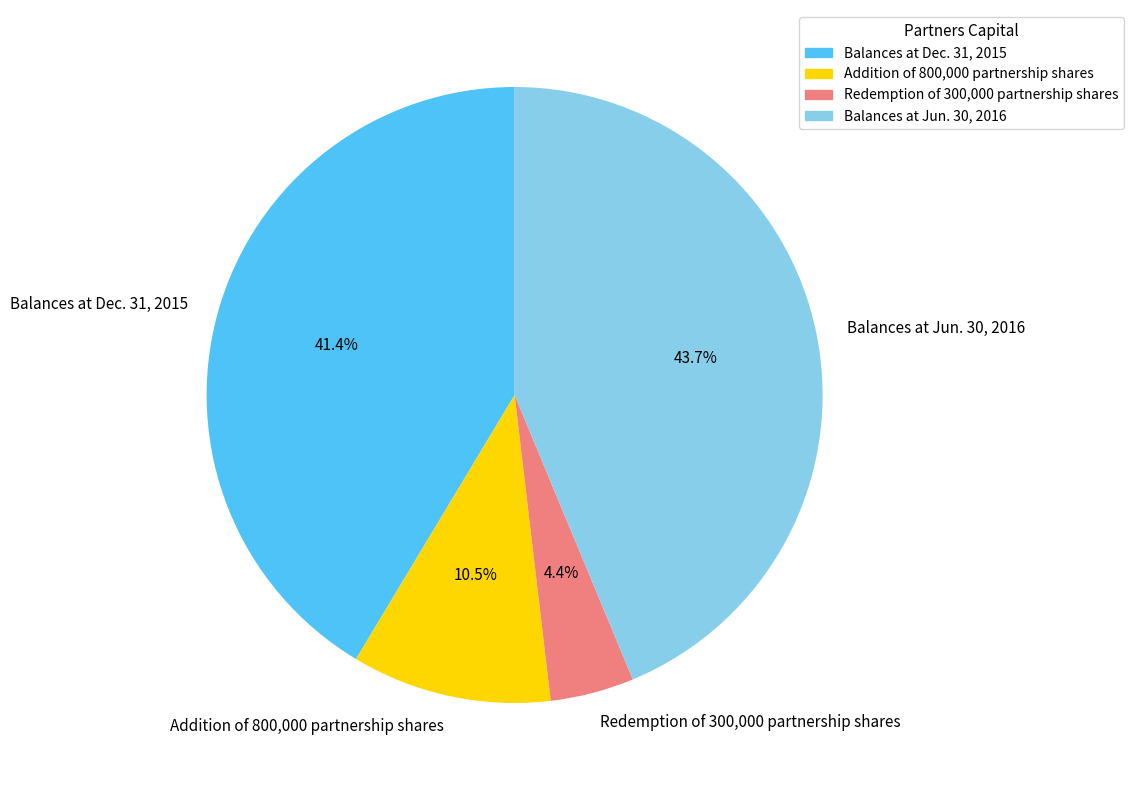

Rank the categories by value from lowest to highest.

Redemption of 300,000 partnership shares, Addition of 800,000 partnership shares, Balances at Dec. 31, 2015, Balances at Jun. 30, 2016